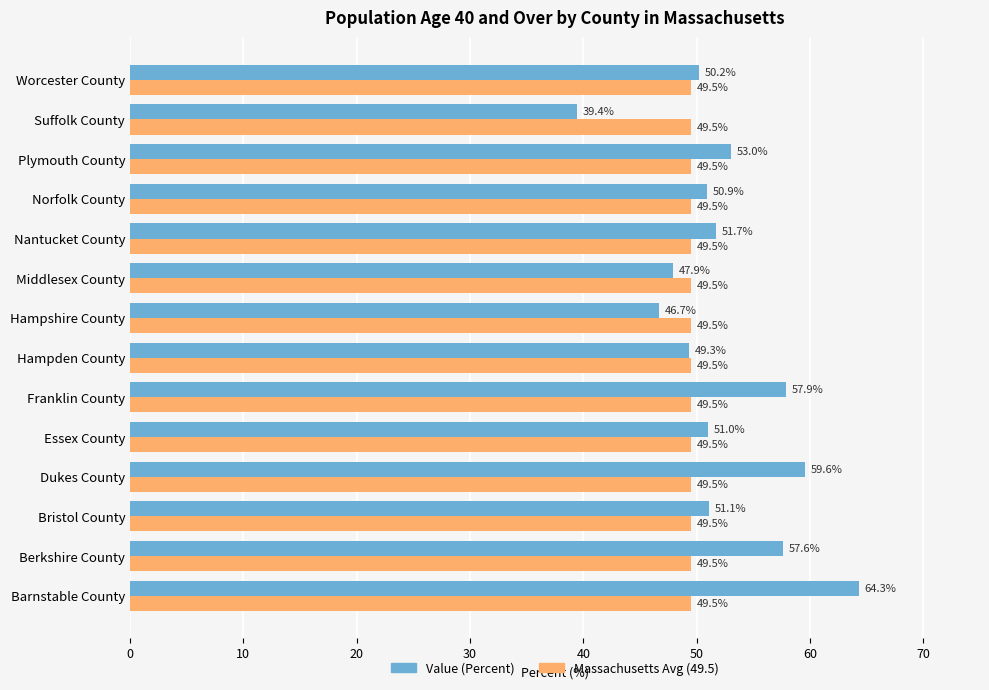

What is the lowest value of the Value (Percent) series?

39.4